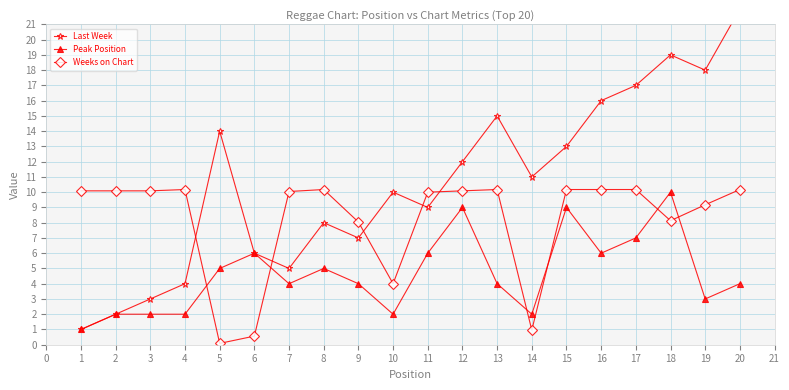

The Peak Position series shows 7.0 at 17. True or false?

True